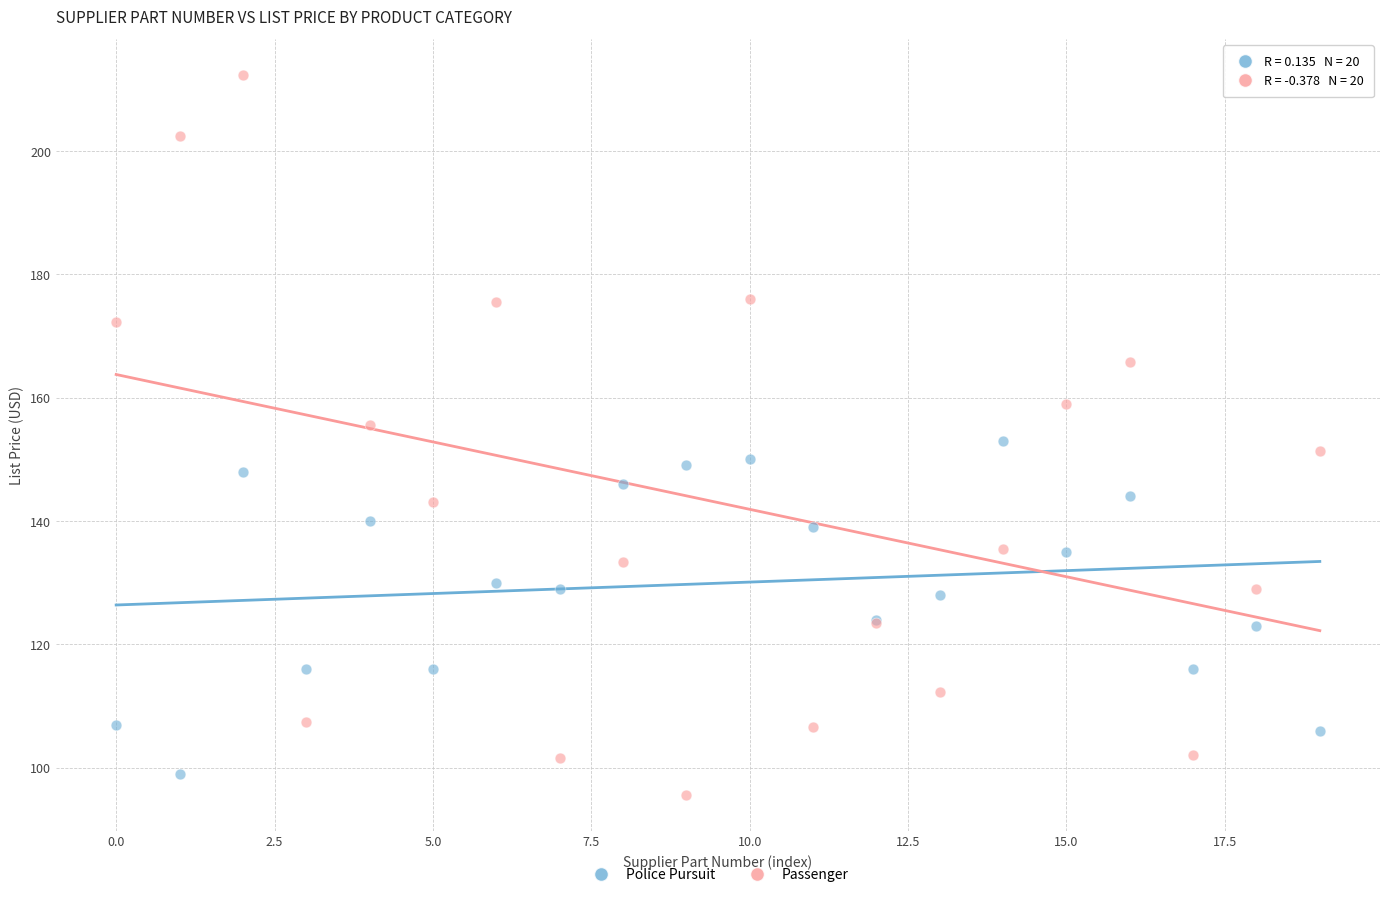

Which series has the largest Y range (max minus min)?

Passenger